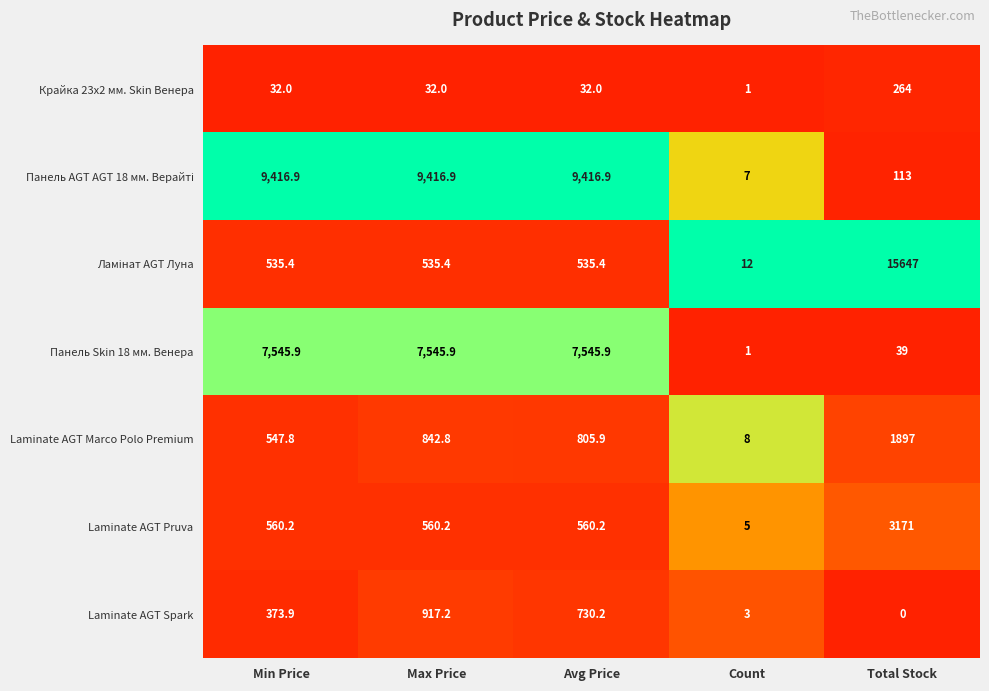

At which category does the chart reach its peak across all series?

Total Stock